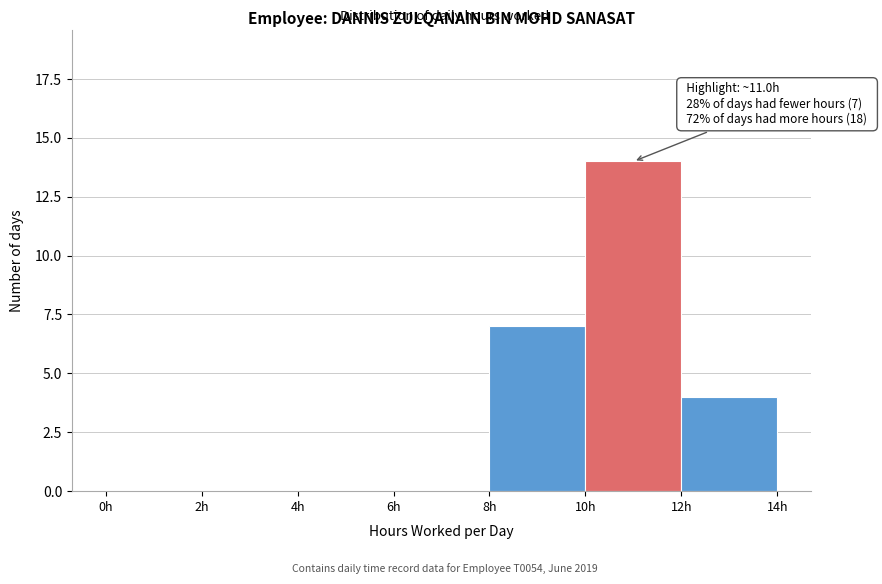

Which range on the x-axis has the tallest bar?

10 to 12